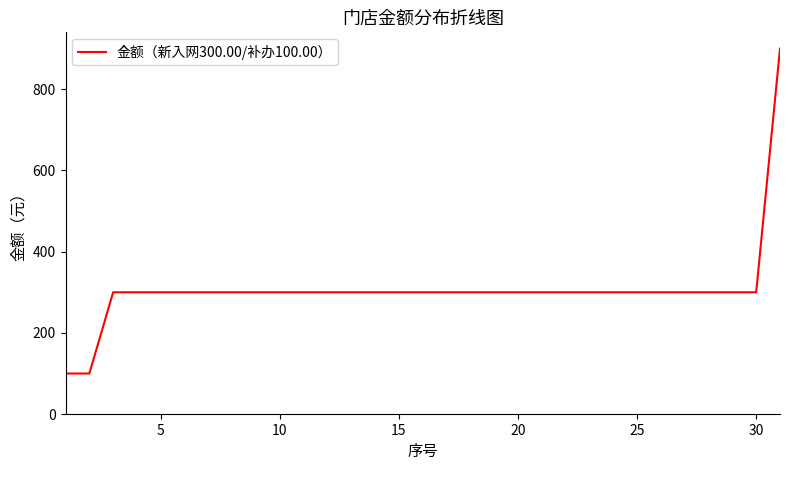

What is the greatest value displayed?

900